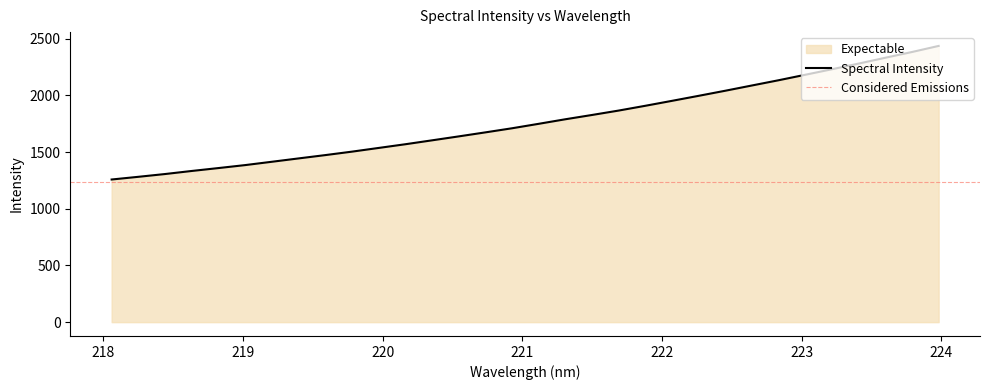

True or false: the data has more than 1 interior local peaks.

False